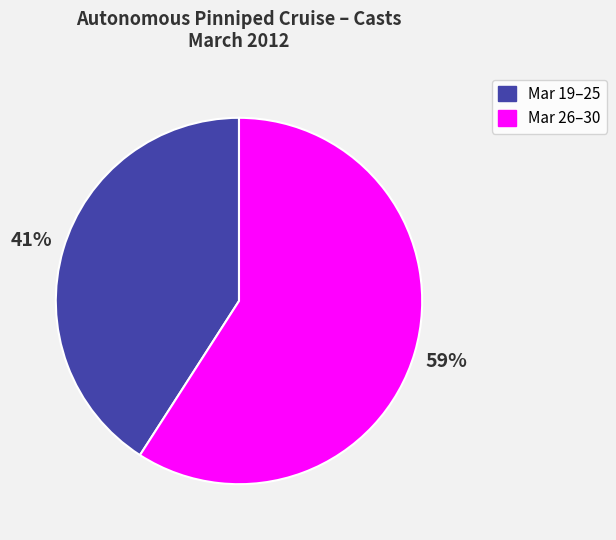

Which slice is the smallest?

Mar 19–25